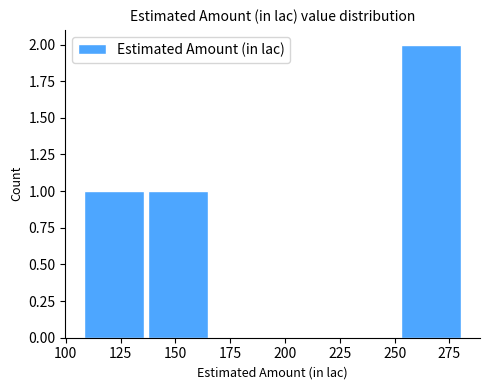

Reading left to right, list every bar in this chart as the range it spans on the x-axis followed by its height. Neither the bar edges nor the heights are printed on the chart, so give them approximately, as read against the axes.

110 to 135: 1
135 to 165: 1
165 to 195: 0
195 to 225: 0
225 to 250: 0
250 to 280: 2